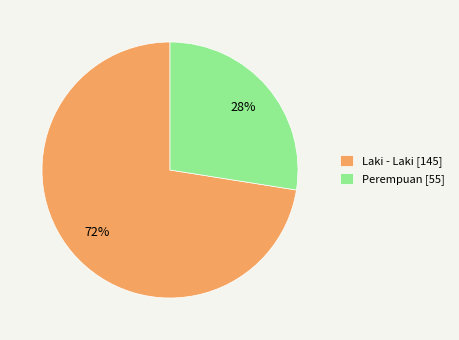

To the nearest percent, what is the combined percentage of Laki - Laki and Perempuan?

100%